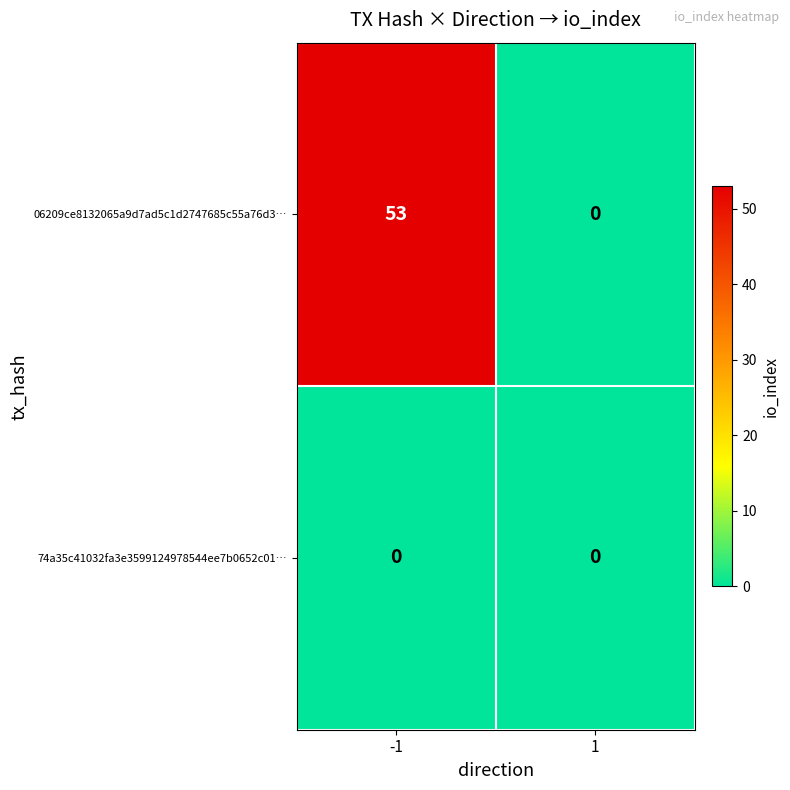

How many data points does each series have?

2